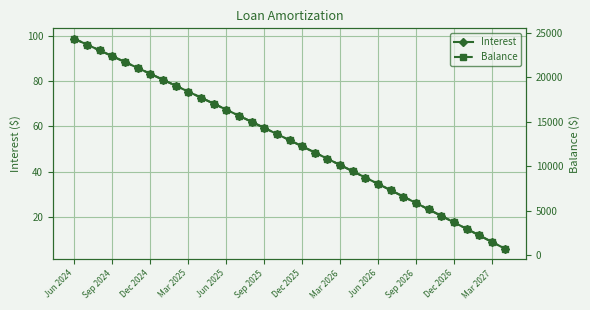

What is the difference between the Balance values at 22 and 14?

5567.0